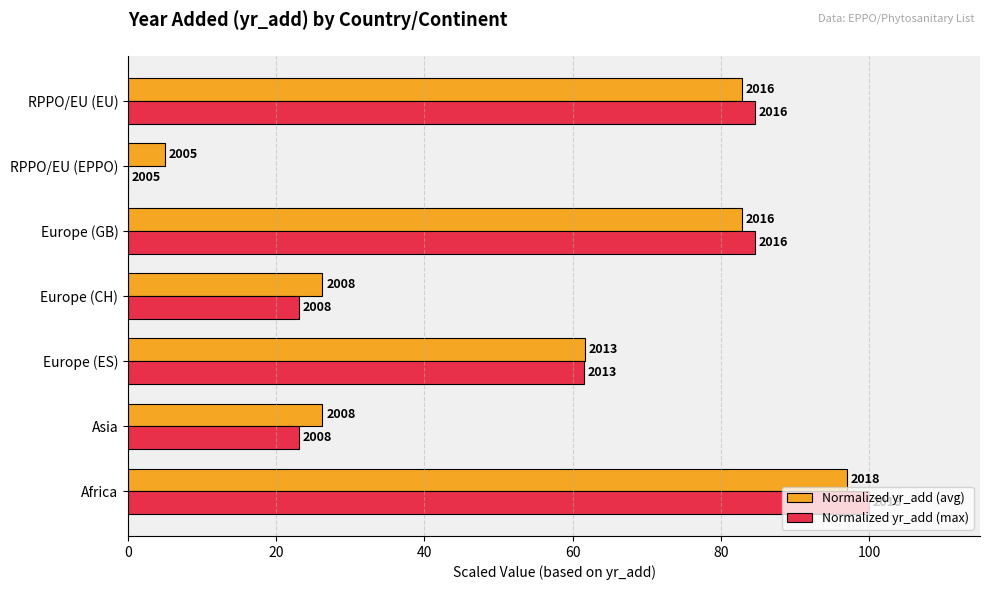

What is the value of the Normalized yr_add (avg) bar at the 4th from the left?

26.2